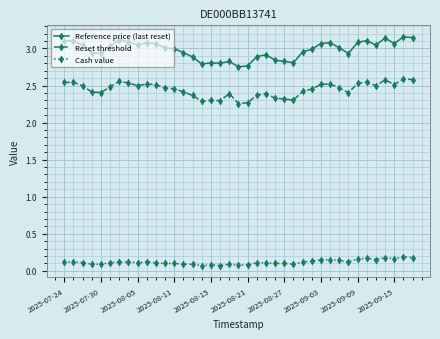

Which series has the largest range (max minus min)?

Reference price (last reset)